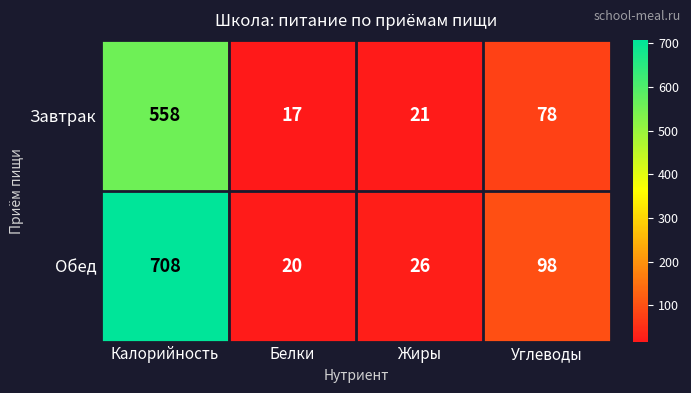

What is the sum of all Обед values?

852